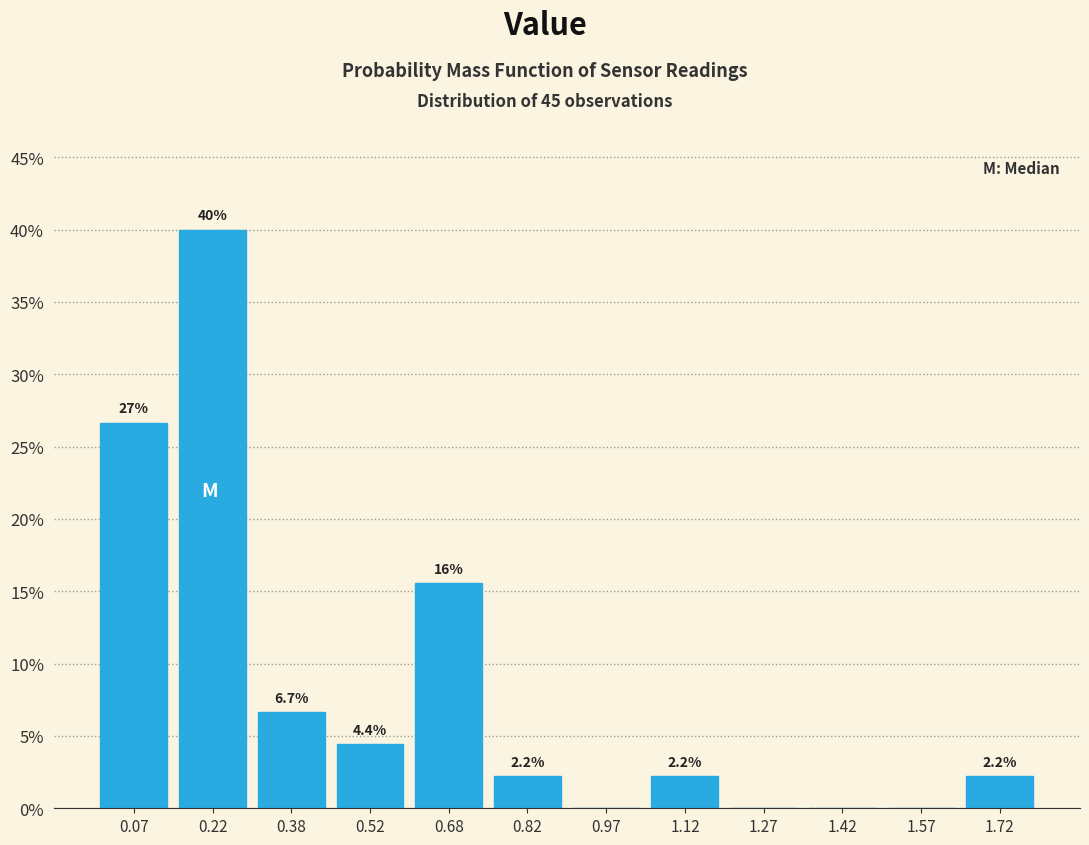

Over which range of the x-axis is the bar tallest?

0.15 to 0.30